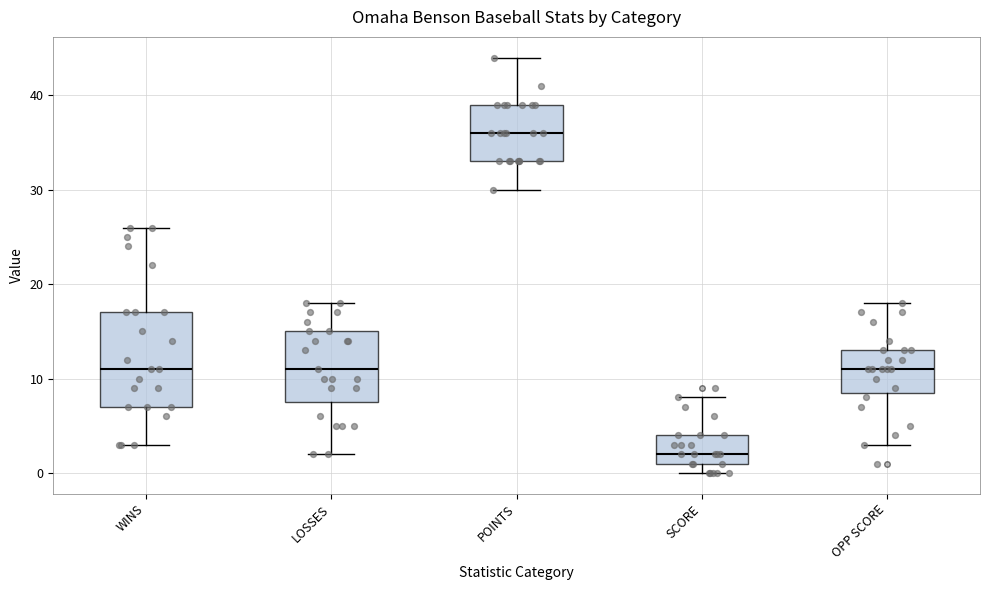

Reading left to right, transcribe this box plot: for each box, give where its median line is, the range the box spans, and where its two whiskers end, as read against the y-axis. The values are not printed on the chart, so give them approximately, as read against the axis.

WINS: median 11, box 7 to 17, whiskers 3 to 26
LOSSES: median 11, box 8 to 15, whiskers 2 to 18
POINTS: median 36, box 33 to 39, whiskers 30 to 44
SCORE: median 2, box 1 to 4, whiskers 0 to 8
OPP SCORE: median 11, box 9 to 13, whiskers 3 to 18